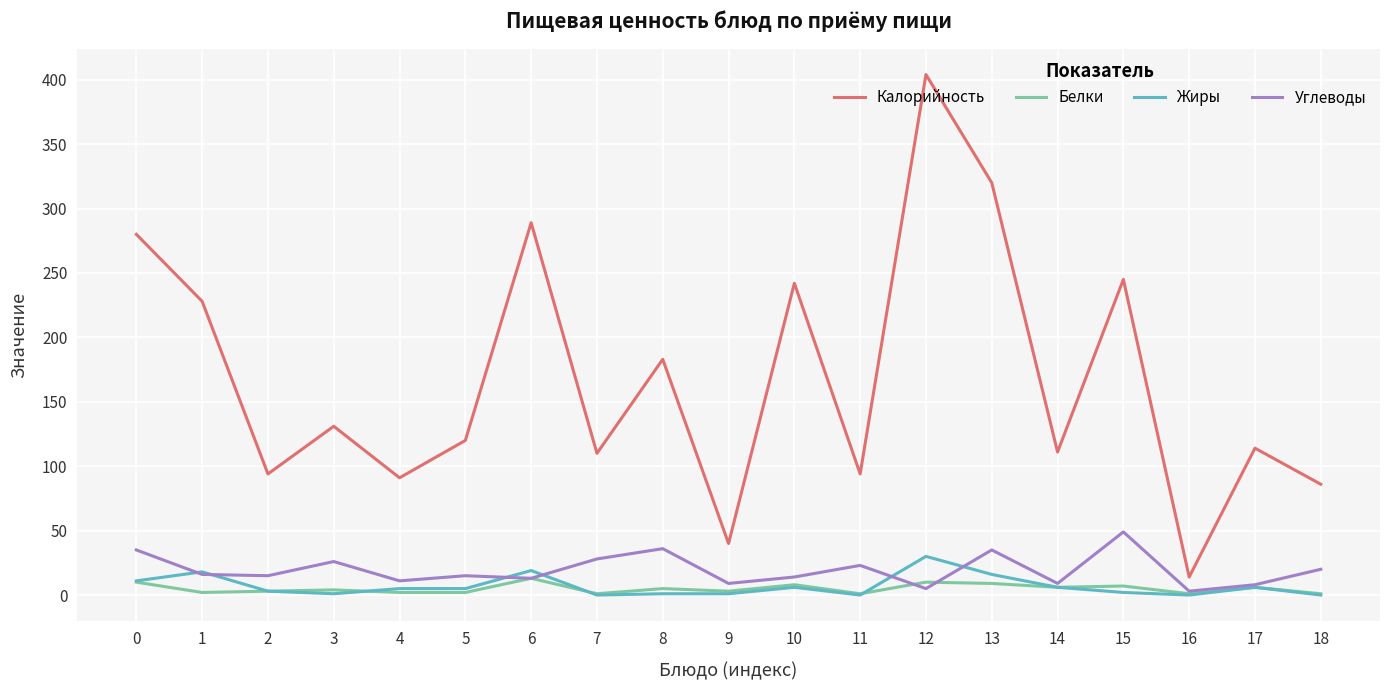

What is the greatest value displayed?

404